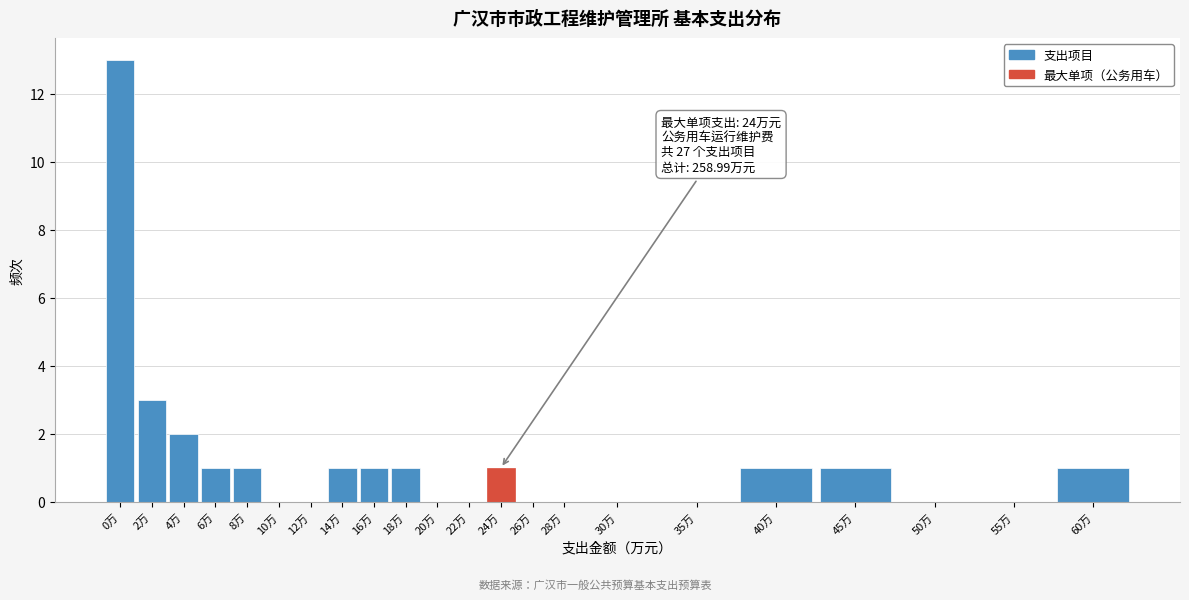

Reading right to left, extract all data points from this chart.

60万=1	55万=0	50万=0	45万=1	40万=1	35万=0	30万=0	28万=0	26万=0	24万=1	22万=0	20万=0	18万=1	16万=1	14万=1	12万=0	10万=0	8万=1	6万=1	4万=2	2万=3	0万=13